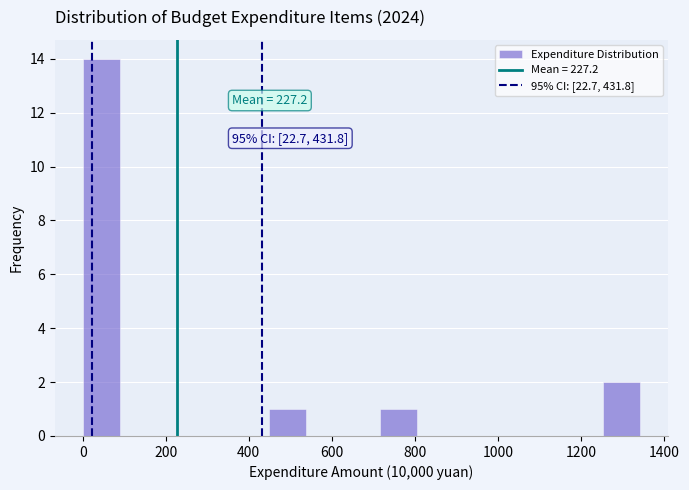

Over which range of the x-axis is the bar tallest?

0 to 80